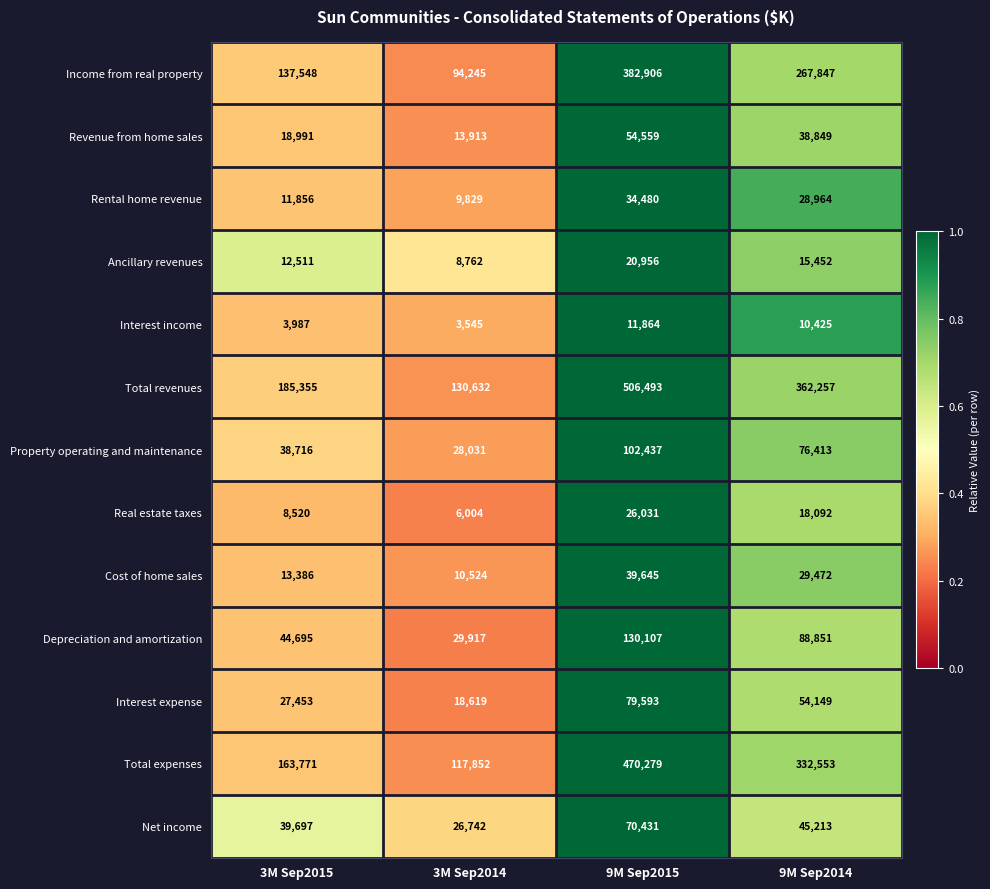

True or false: Ancillary revenues has a value of 27129 at 9M Sep2014.

False